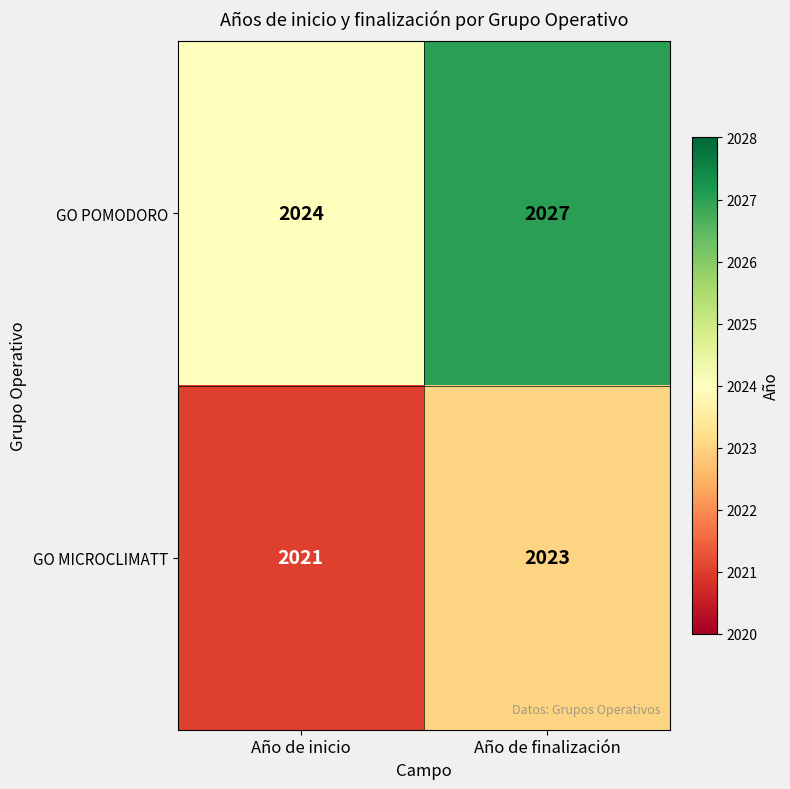

Is it true that GO MICROCLIMATT equals 3544 at Año de finalización?

False